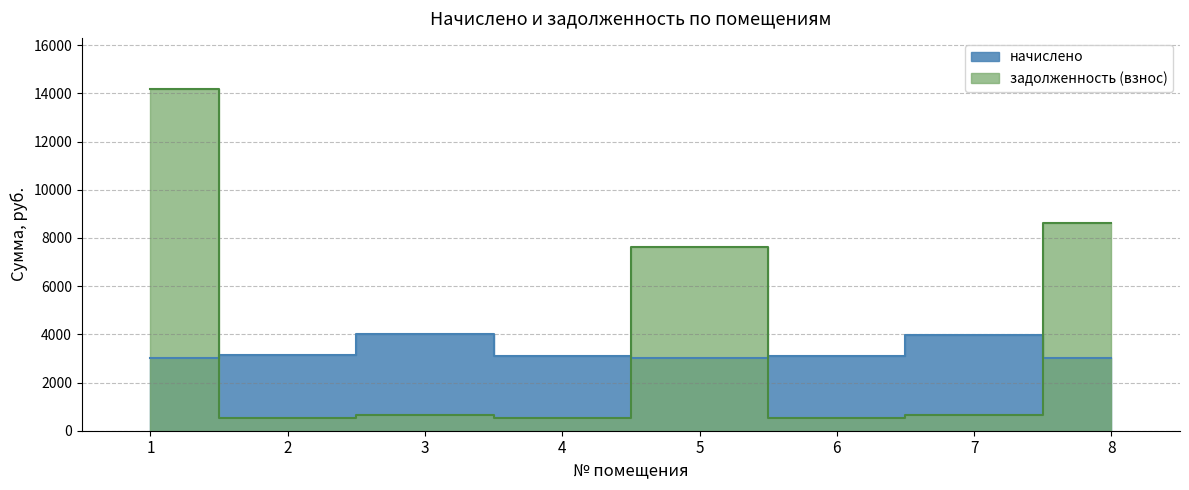

In задолженность (взнос), how many points are lower than both neighbors (excluding endpoints)?

3